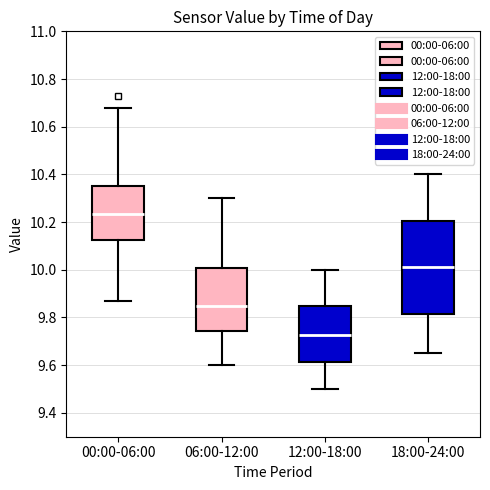

Reading left to right, transcribe this box plot: for each box, give where its median line is, the range the box spans, and where its two whiskers end, as read against the y-axis. The values are not printed on the chart, so give them approximately, as read against the axis.

00:00-06:00: median 10.24, box 10.12 to 10.36, whiskers 9.88 to 10.68
06:00-12:00: median 9.86, box 9.74 to 10.00, whiskers 9.60 to 10.30
12:00-18:00: median 9.72, box 9.62 to 9.86, whiskers 9.50 to 10.00
18:00-24:00: median 10.02, box 9.82 to 10.20, whiskers 9.66 to 10.40